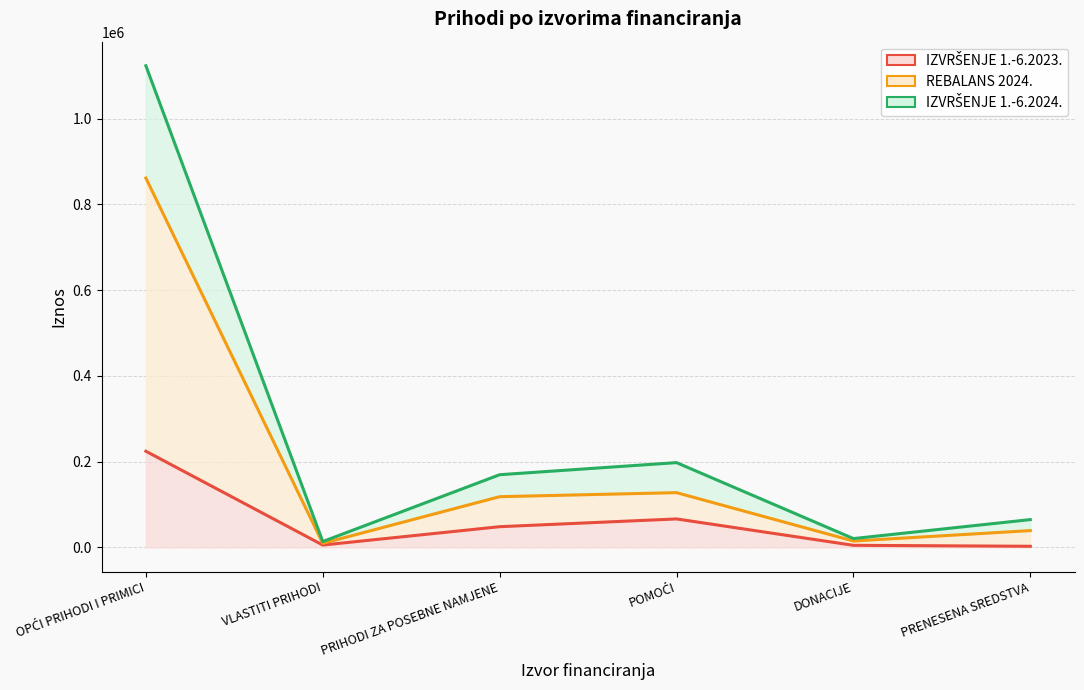

Does the chart have visible grid lines?

Yes